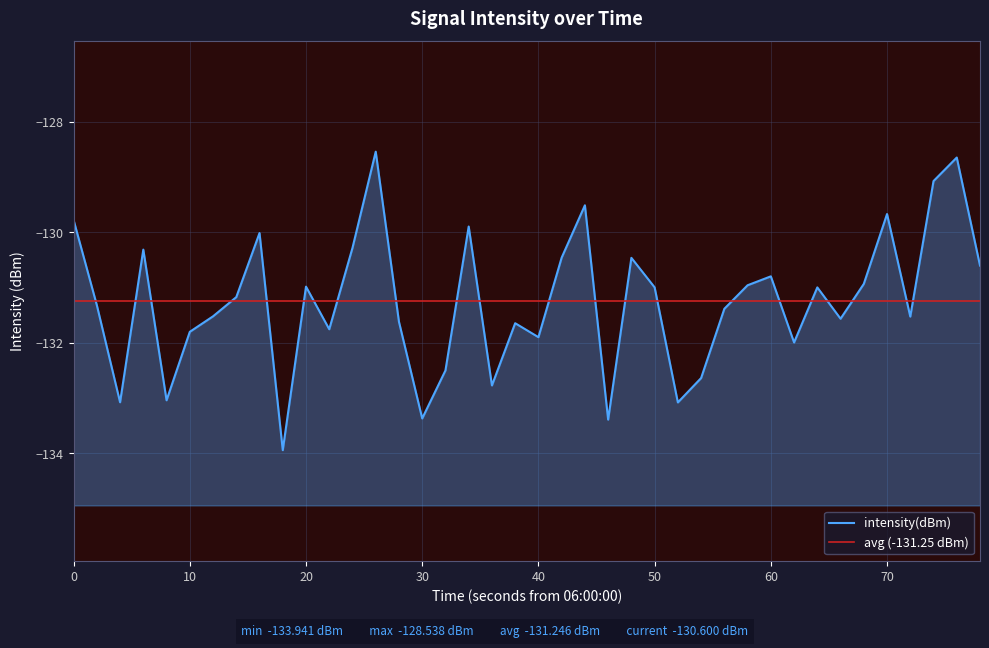

Count the number of categories in the chart.

40